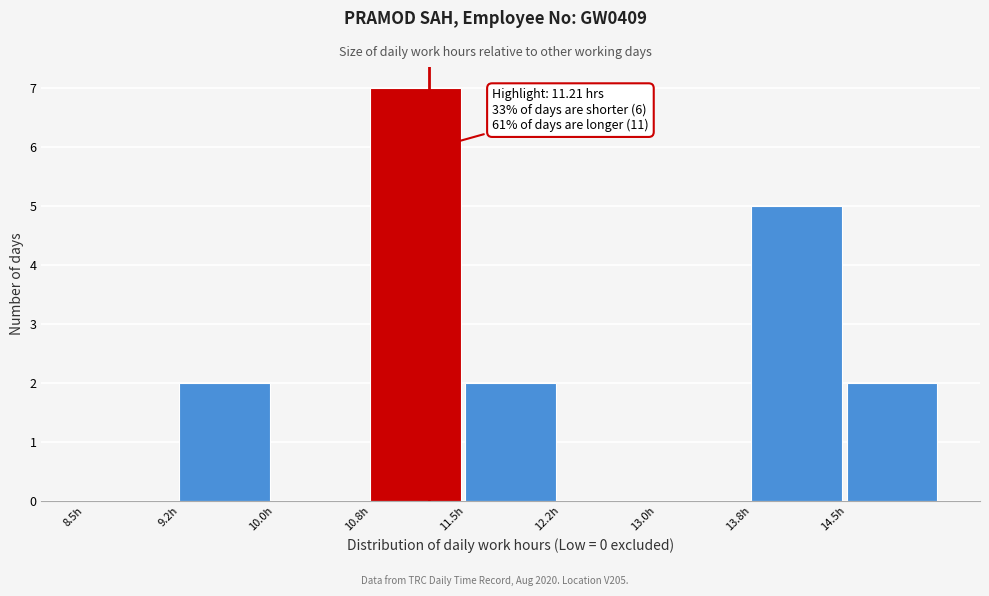

Over which range of the x-axis is the bar tallest?

10.75 to 11.50